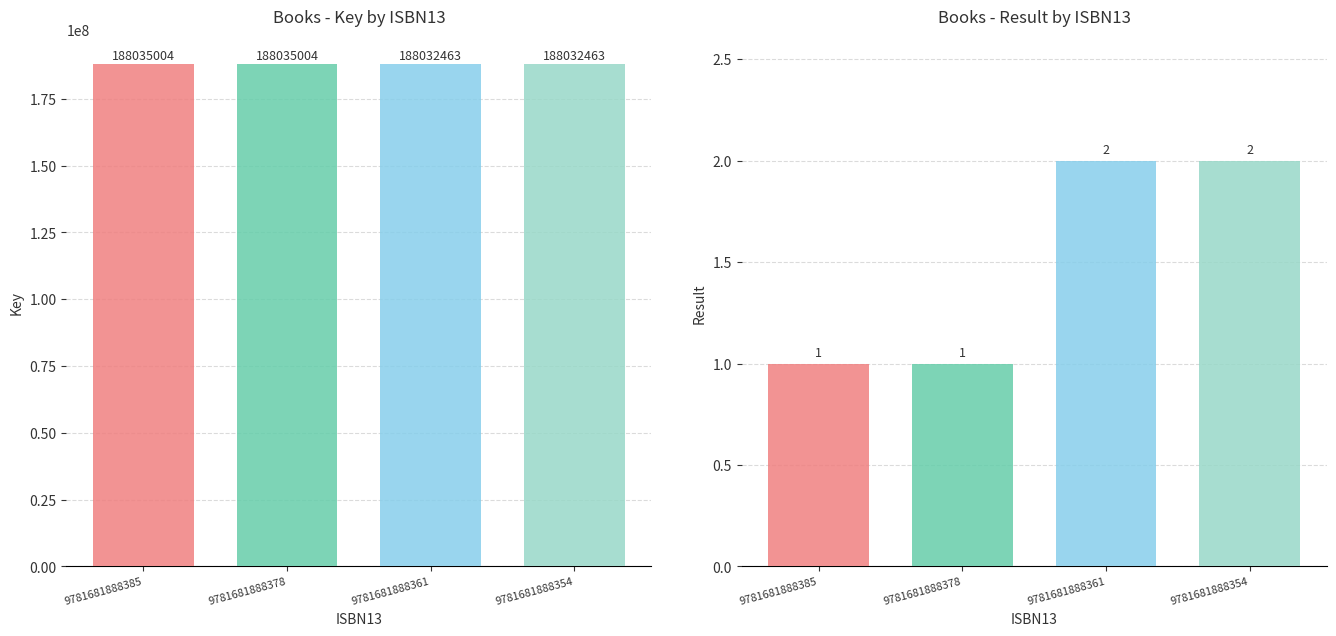

What are all the series names shown in the legend?

Key, Result